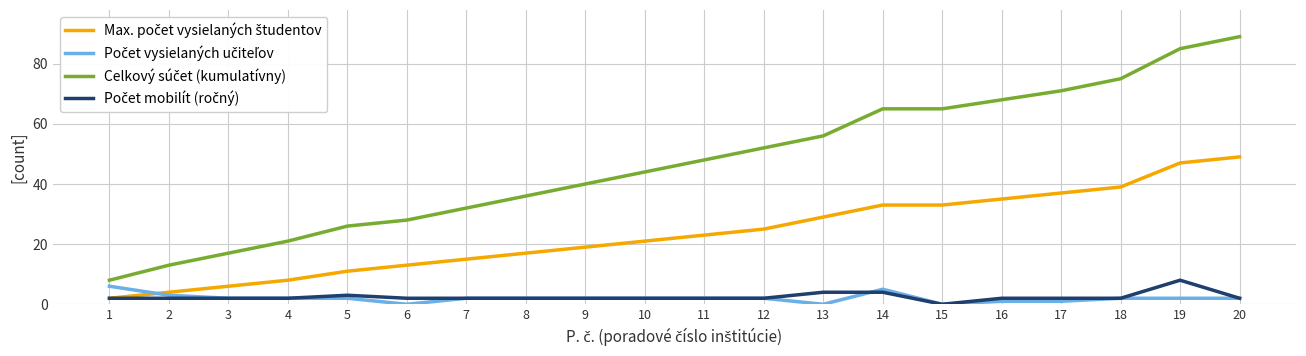

Is it true that Počet mobilít (ročný) equals 1 at 18?

False